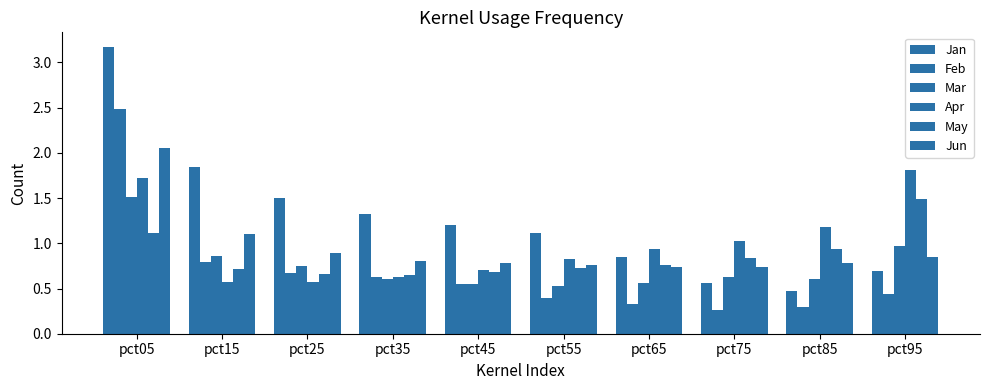

How many categories are shown in the chart?

10